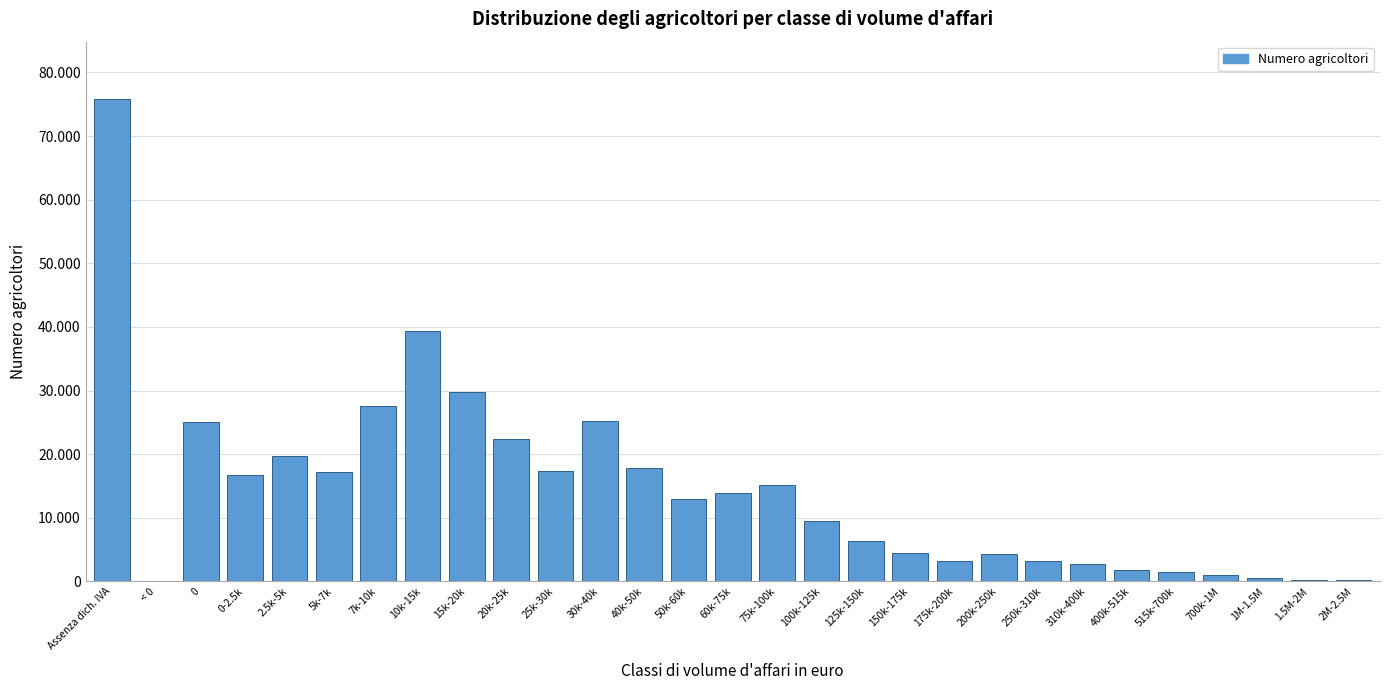

Are the bars horizontal?

No